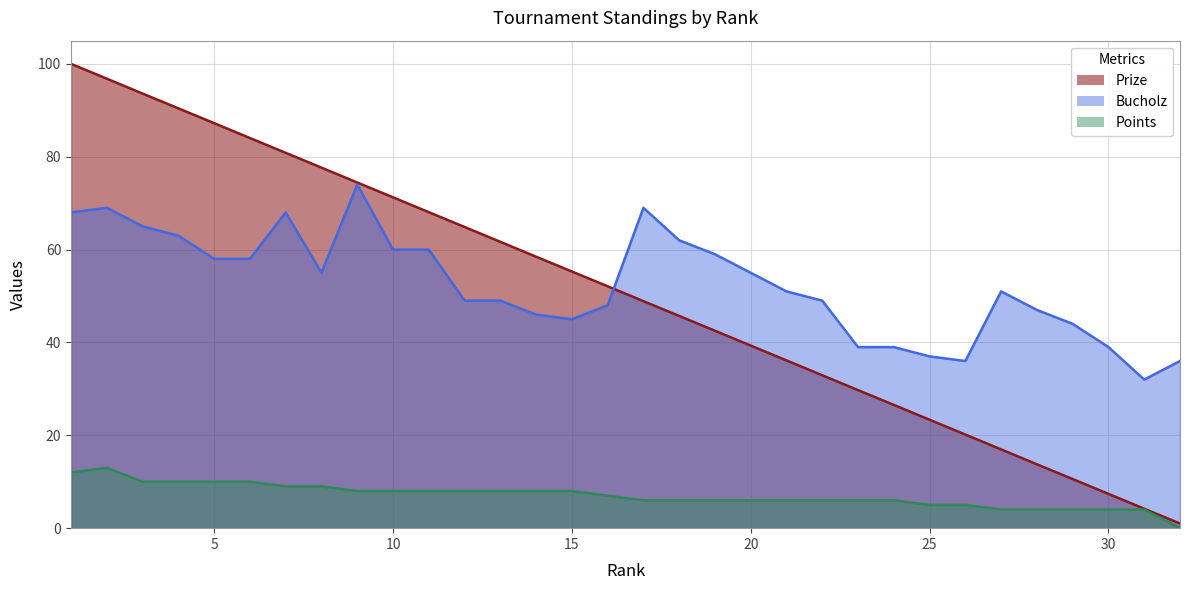

Between 26 and 28, which series saw the biggest shift?

Bucholz